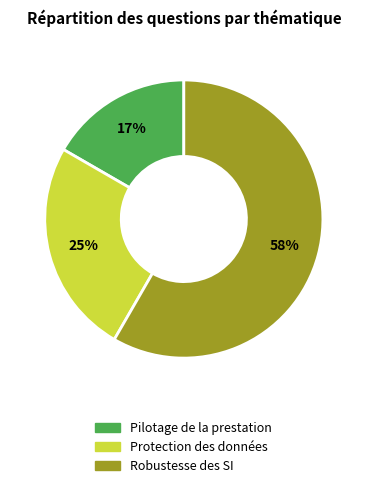

Is it true that Protection des données is 37% of the pie?

False